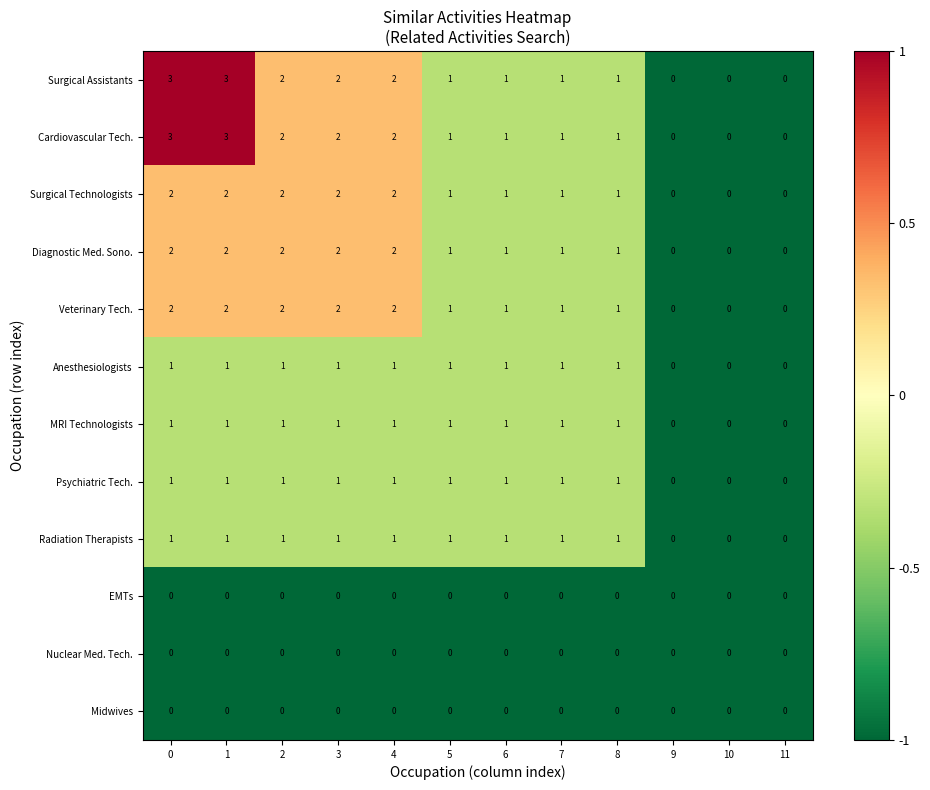

What is the total value across all series at 7?

9